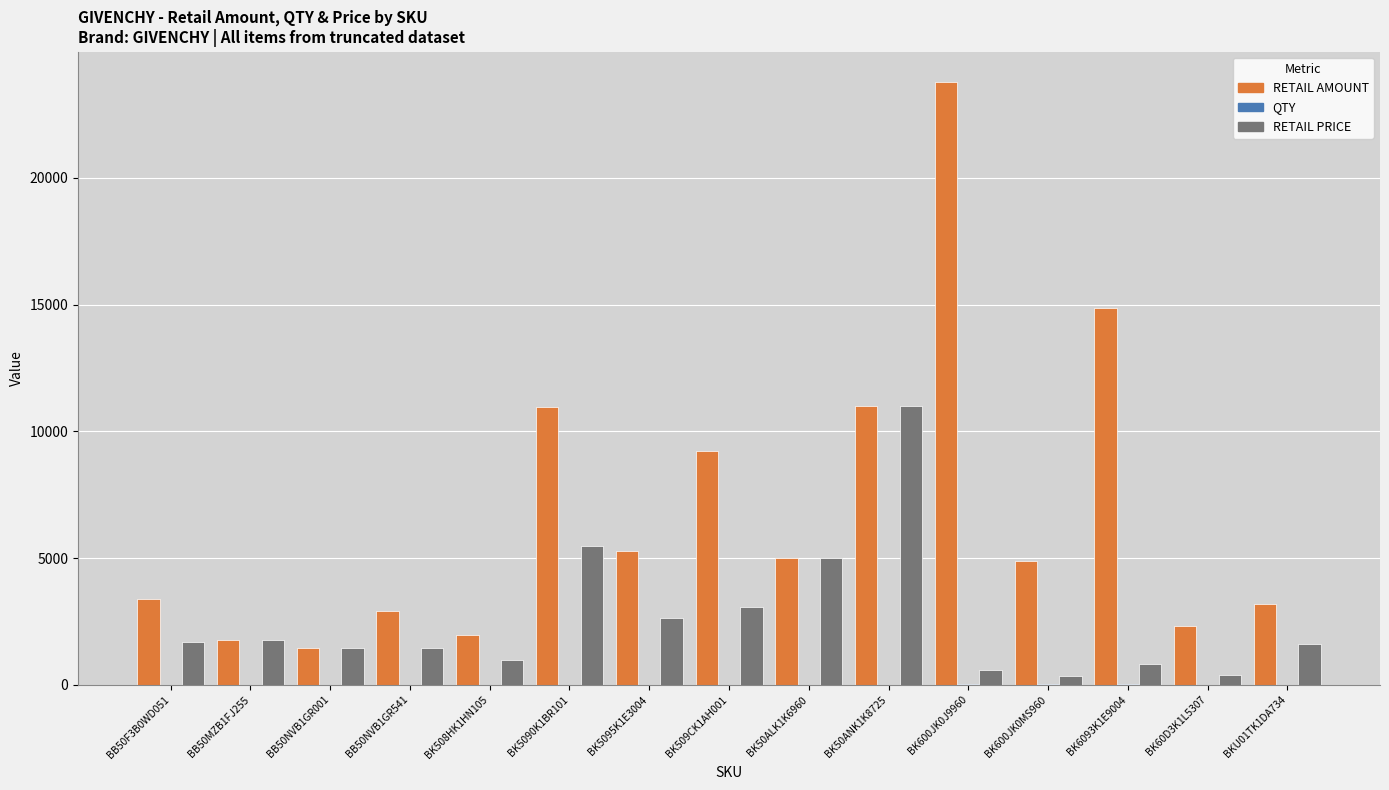

How many groups of bars are there?

15